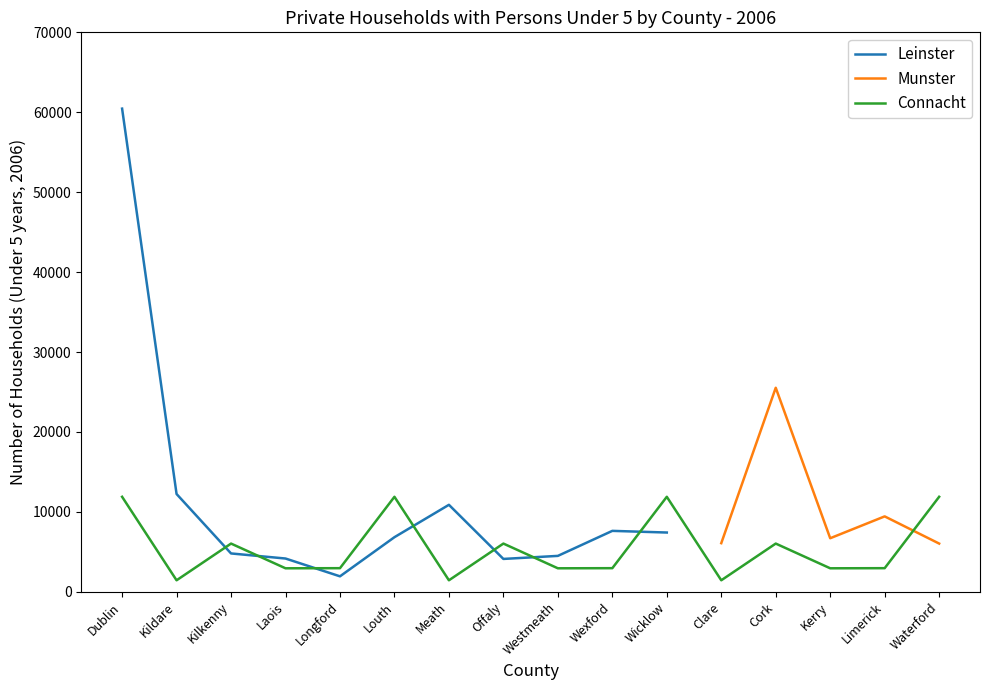

What is the difference between the Munster values at Cork and Waterford?

19496.0